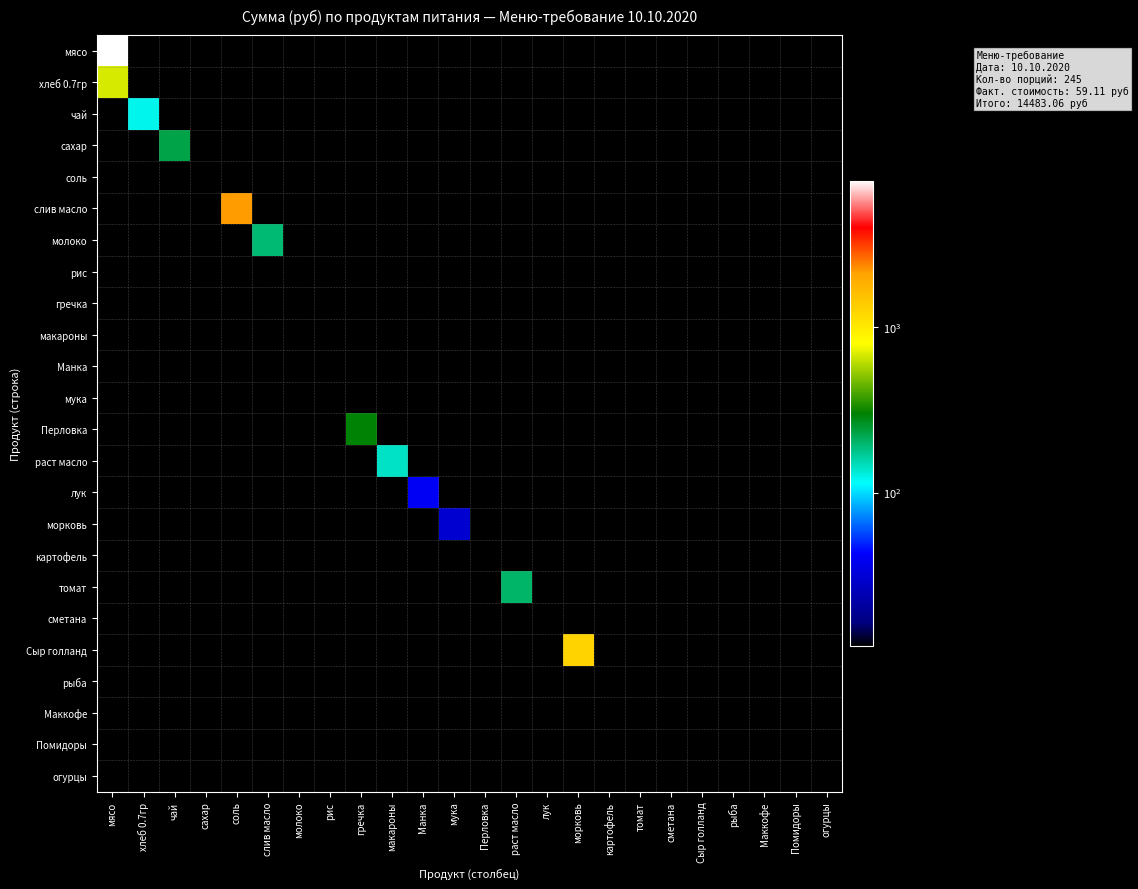

At how many categories does at least one series exceed 4542?

1